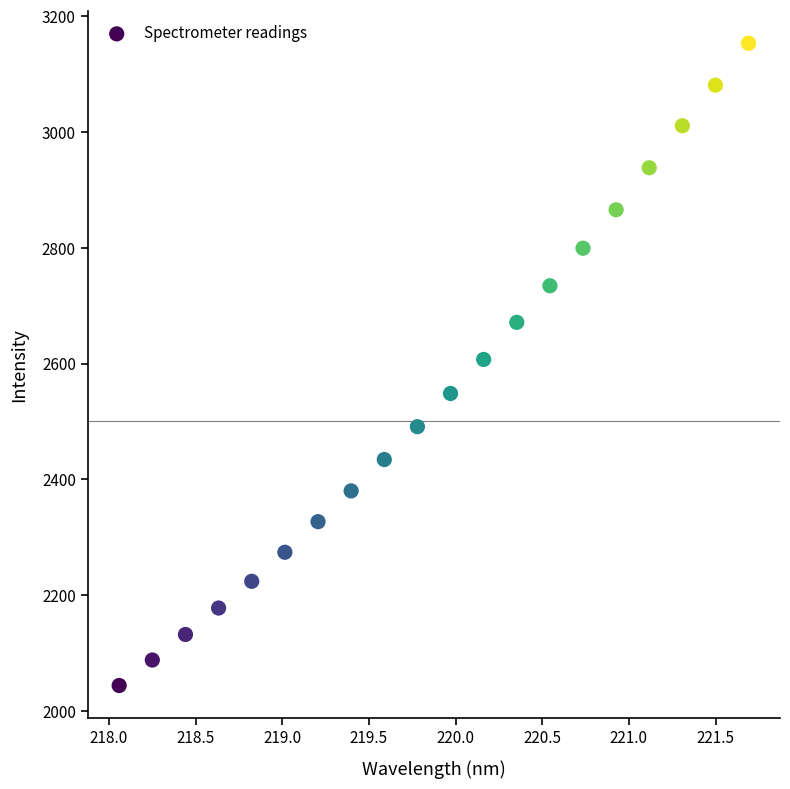

What is the range of X values (max minus min)?

3.6